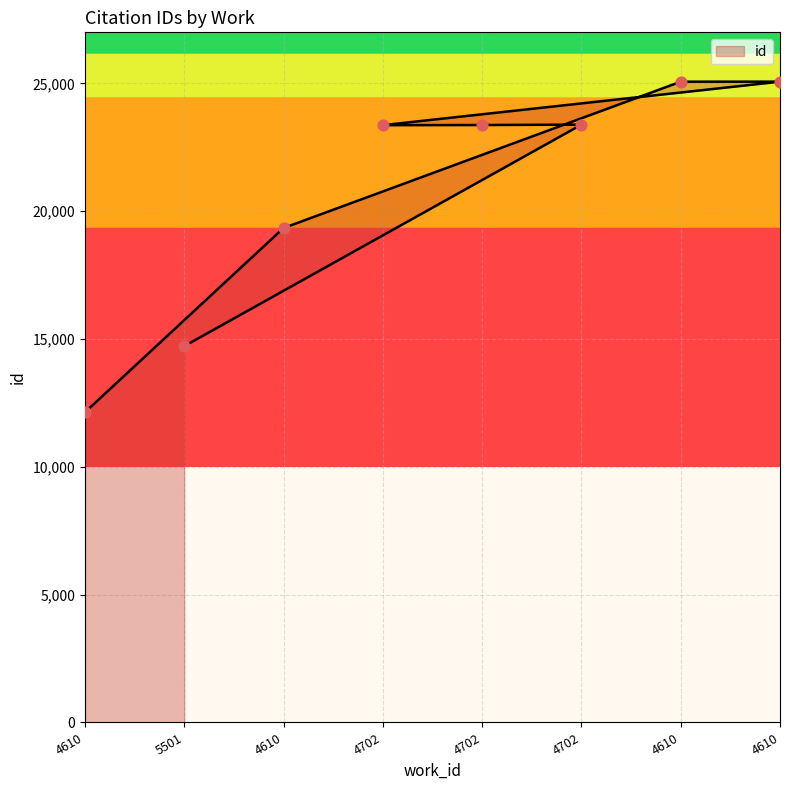

What is the change in value from 4702 to 4610?

+1680